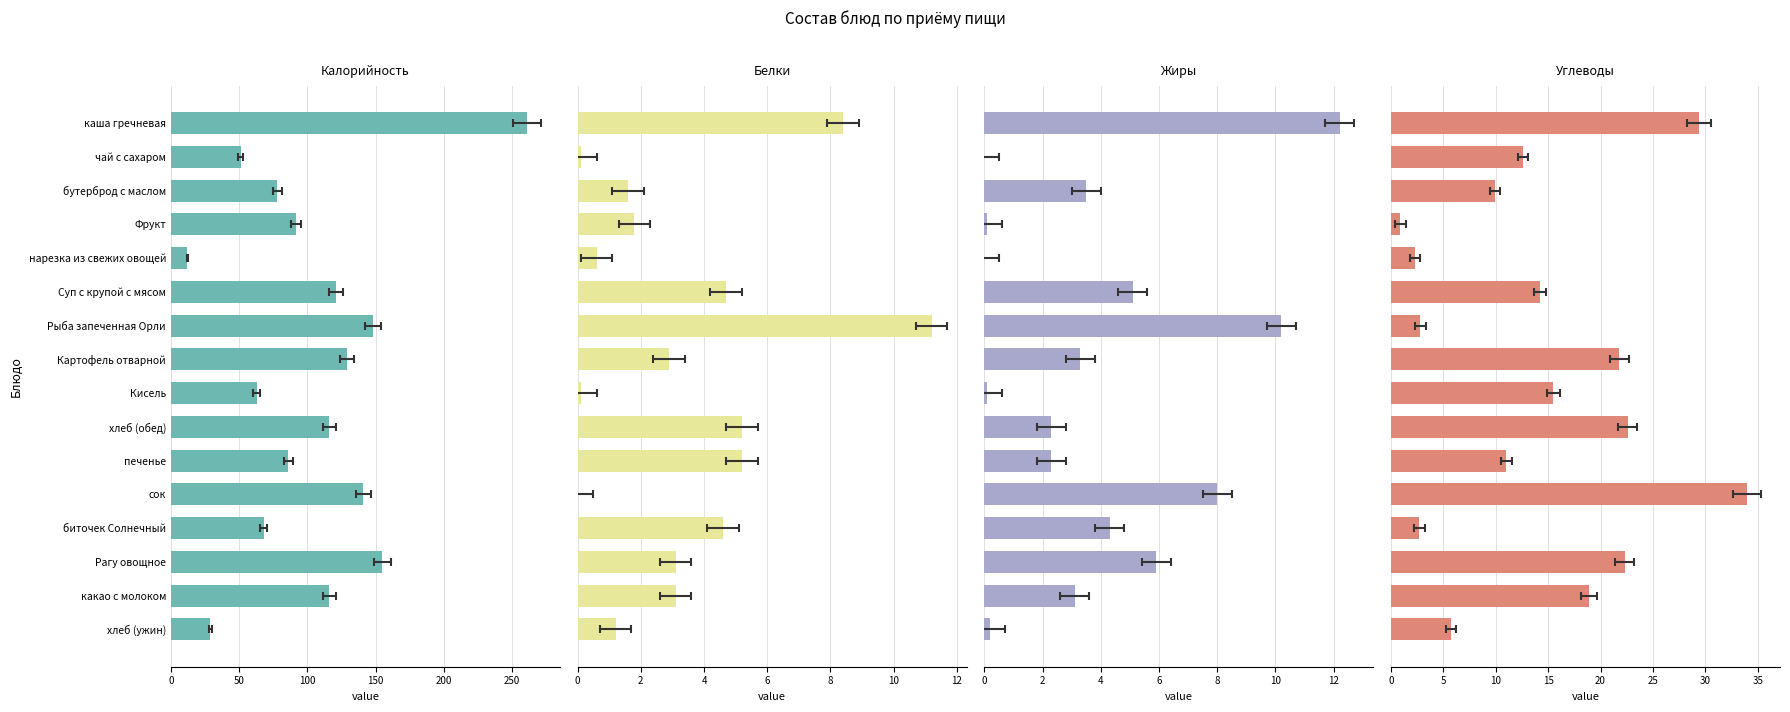

How many series are shown in this chart?

4